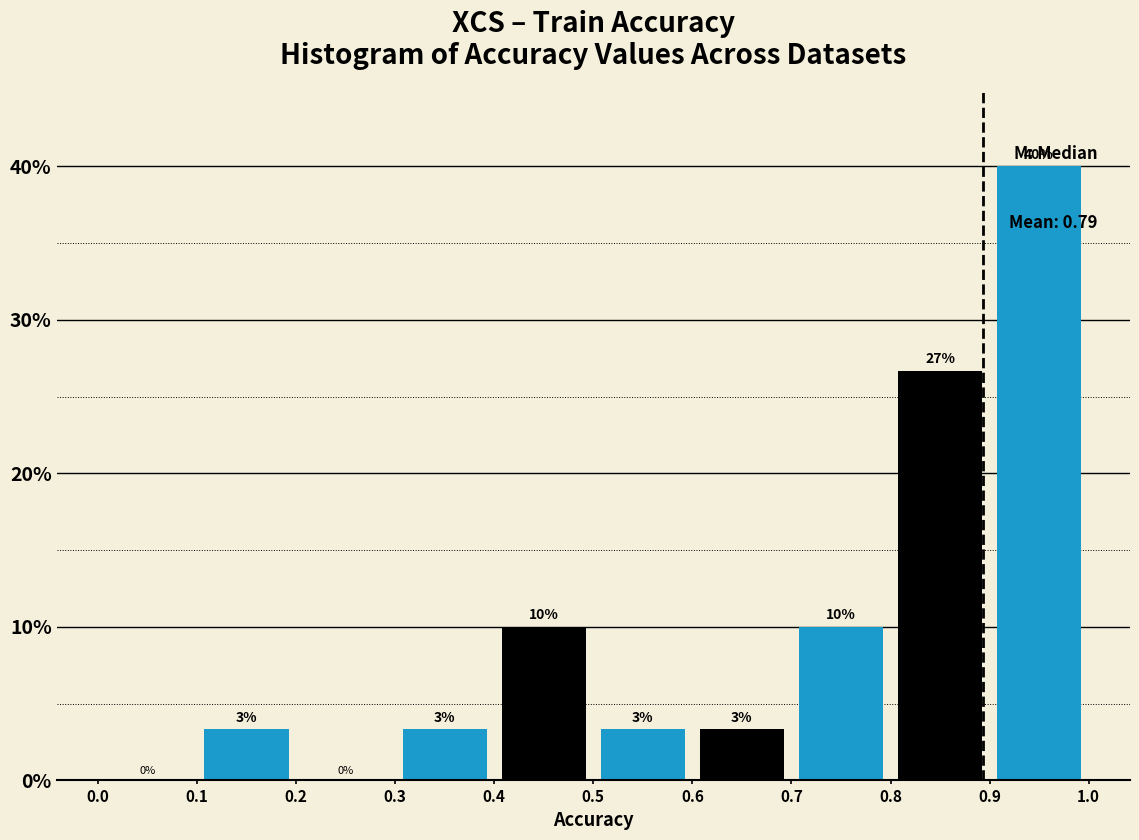

Over which range of the x-axis is the bar tallest?

0.9 to 1.0